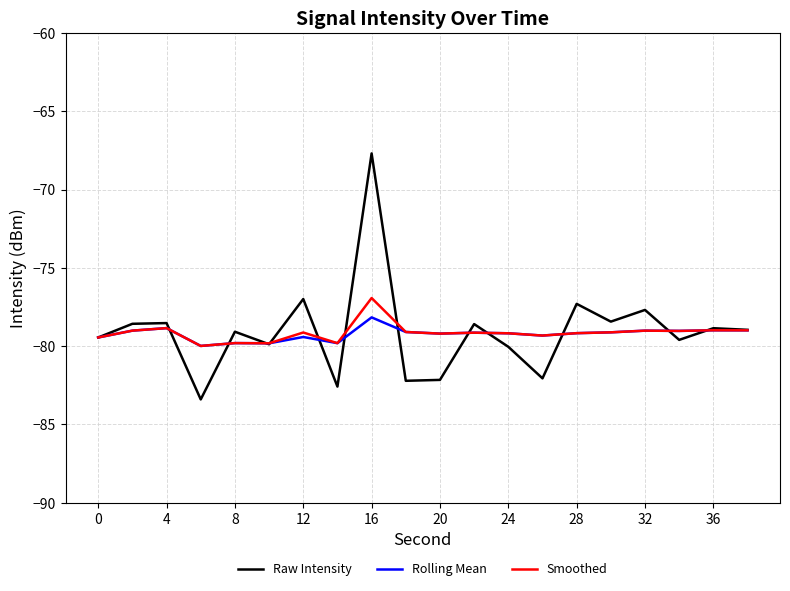

Which series has the widest spread of values?

Raw Intensity